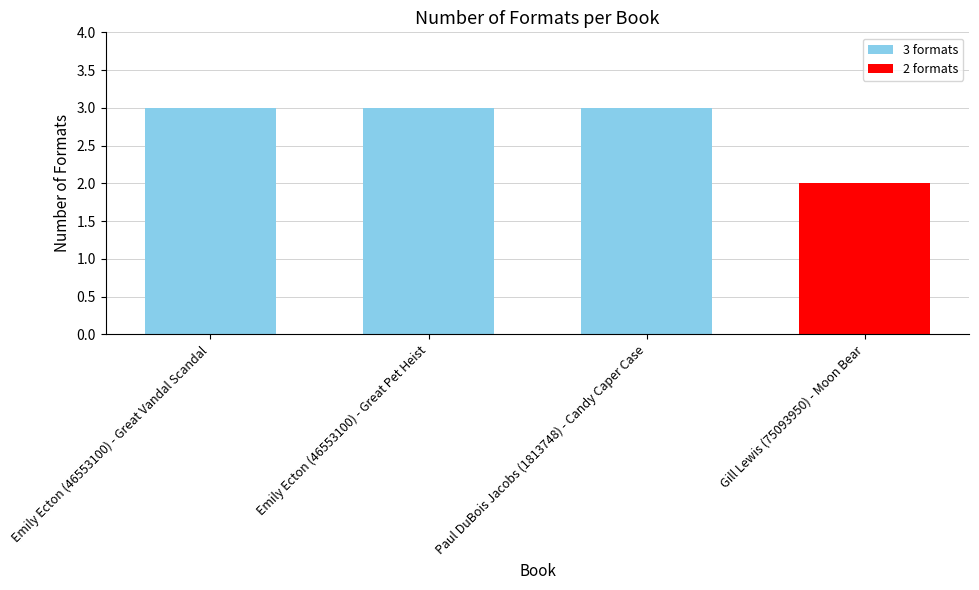

What is the sum of the values at Emily Ecton (46553100) - Great Pet Heist and Emily Ecton (46553100) - Great Vandal Scandal?

6